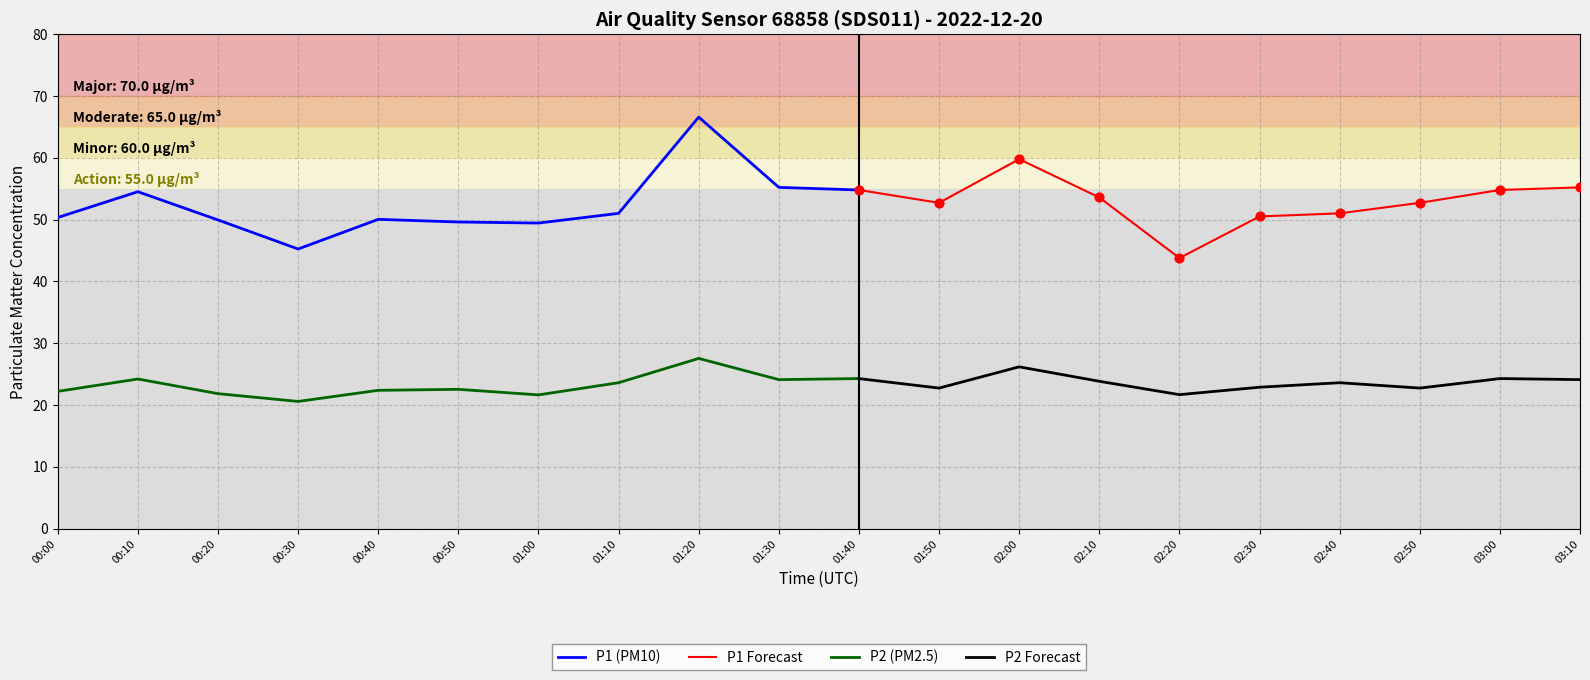

Which series contains the highest Y value?

P1